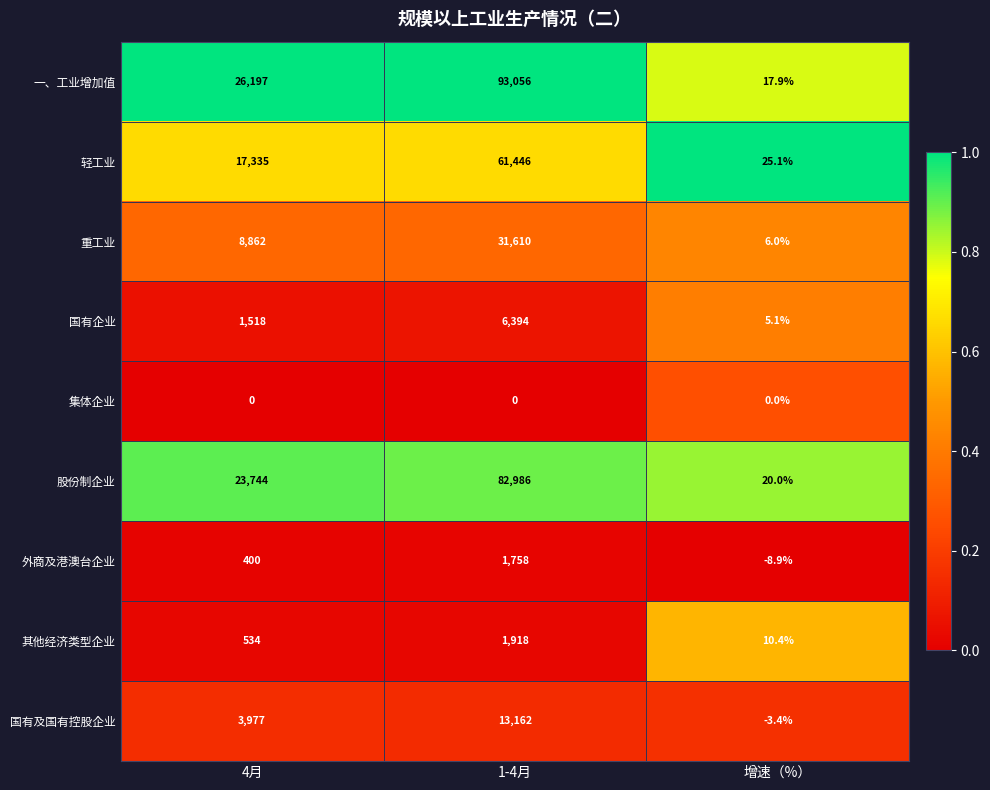

Rank the series at 增速（%） from lowest to highest value.

外商及港澳台企业, 国有及国有控股企业, 集体企业, 国有企业, 重工业, 其他经济类型企业, 一、工业增加值, 股份制企业, 轻工业